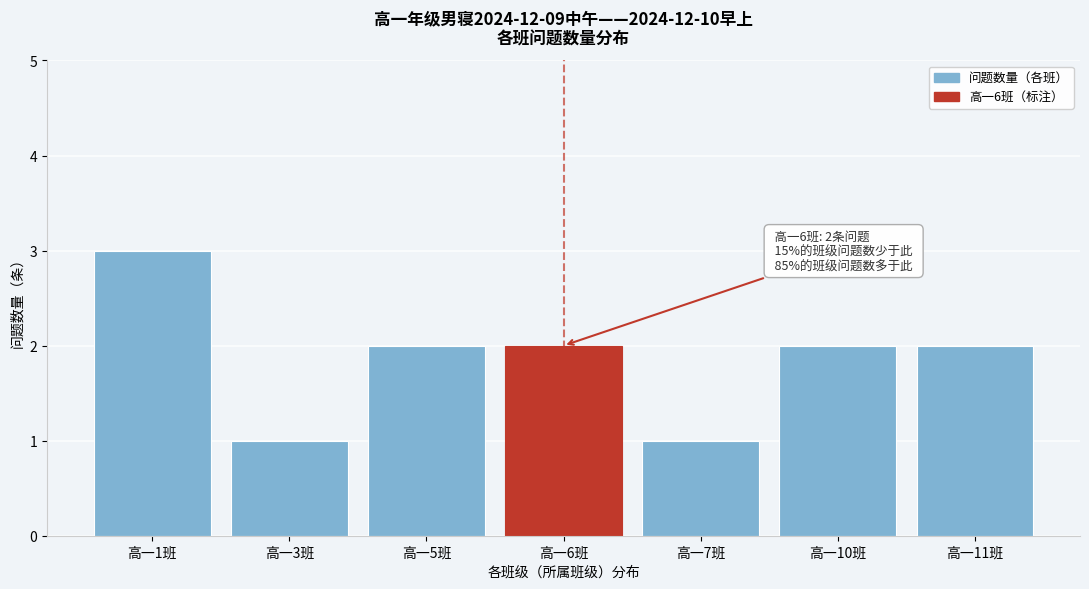

Reading right to left, extract all data points from this chart.

高一11班=2	高一10班=2	高一7班=1	高一6班=2	高一5班=2	高一3班=1	高一1班=3